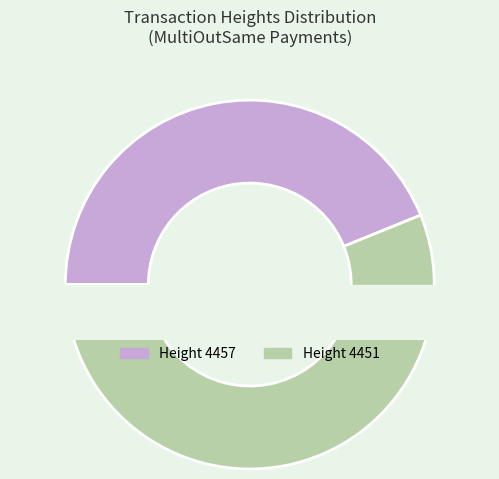

The 4457 slice represents 44% of the pie. True or false?

True